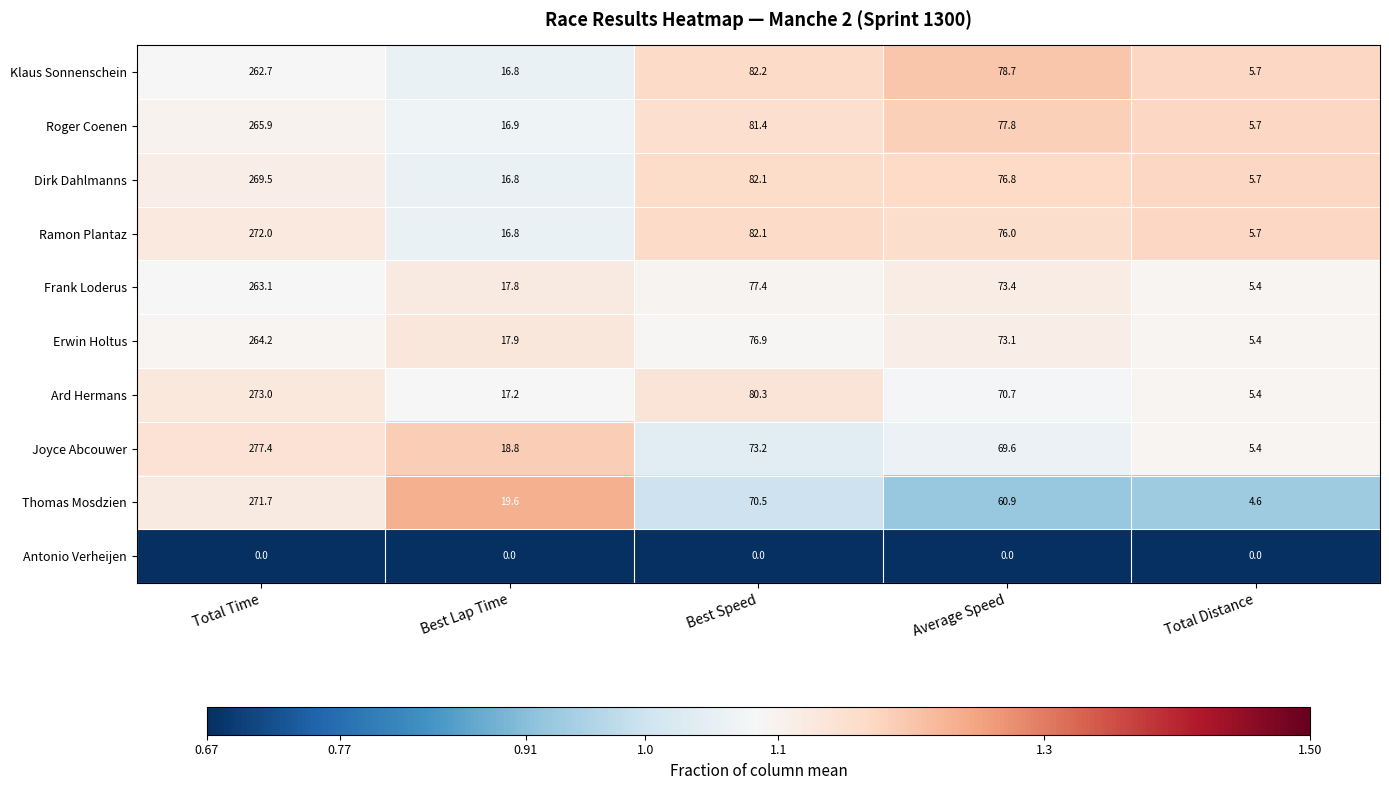

Is the value of Frank Loderus at Best Lap Time greater than the value of Thomas Mosdzien at Best Lap Time?

No